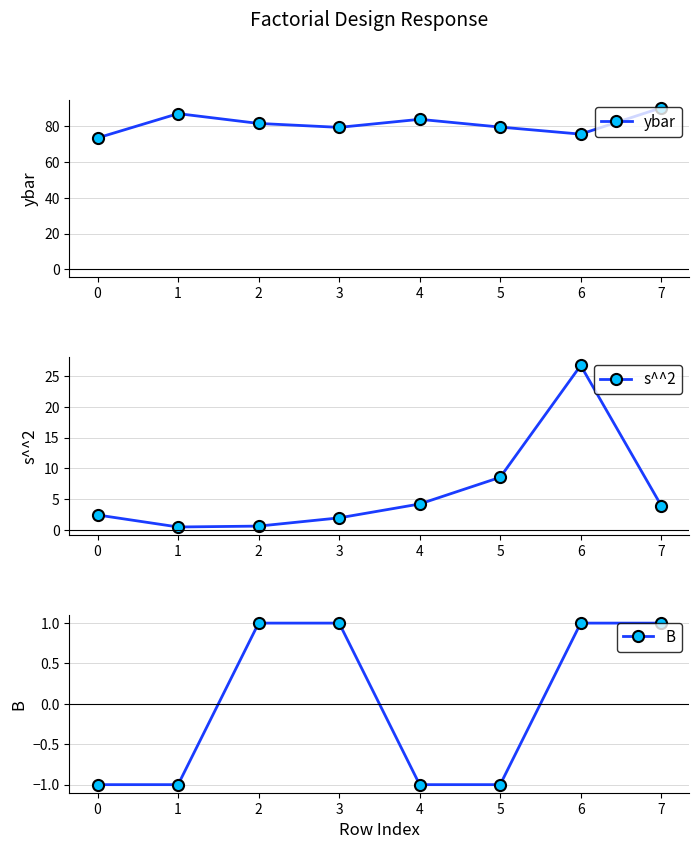

What is the difference between the s^^2 values at 0 and 6?

24.3